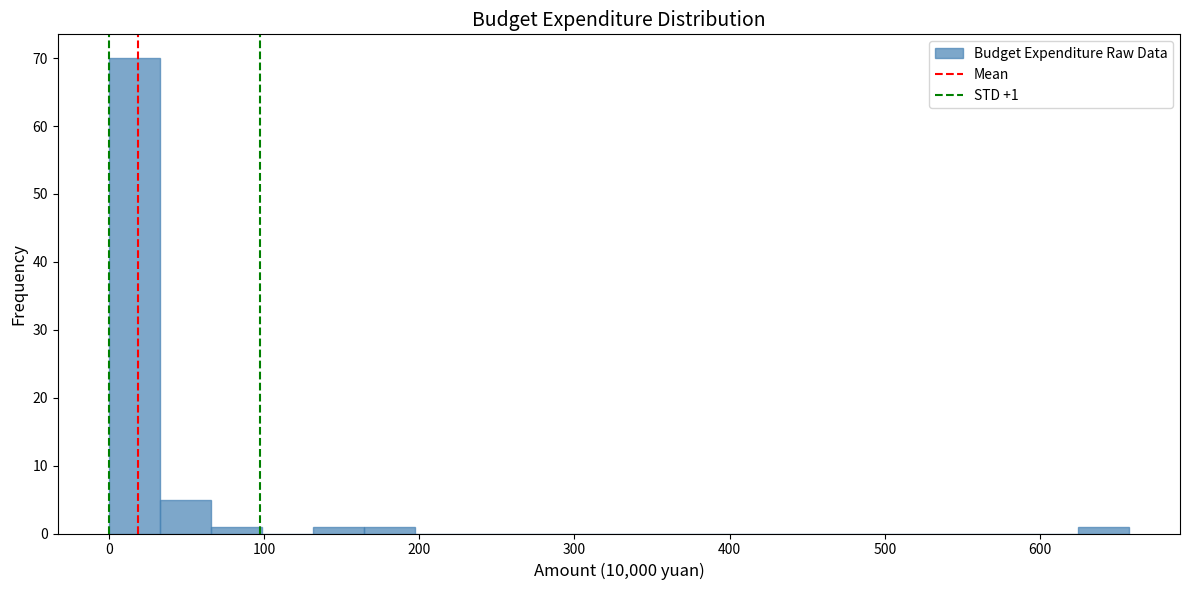

Read against the x-axis, roughly where is the centre of the tallest bar?

20